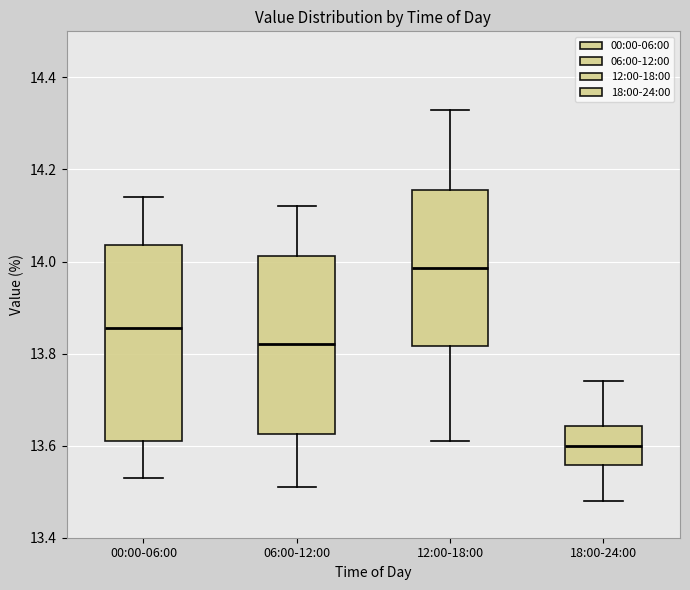

Which box is the tallest, from its lower edge to its upper edge?

00:00-06:00